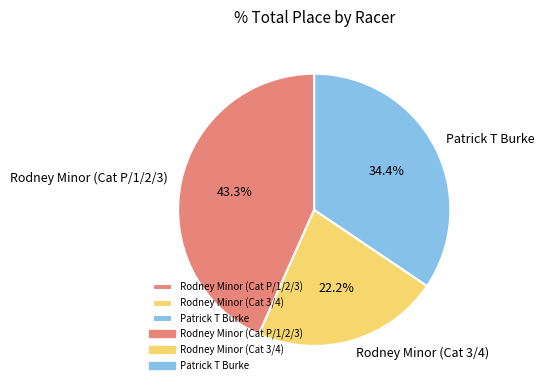

How much of the chart is everything except Rodney Minor (Cat 3/4)?

77.8%